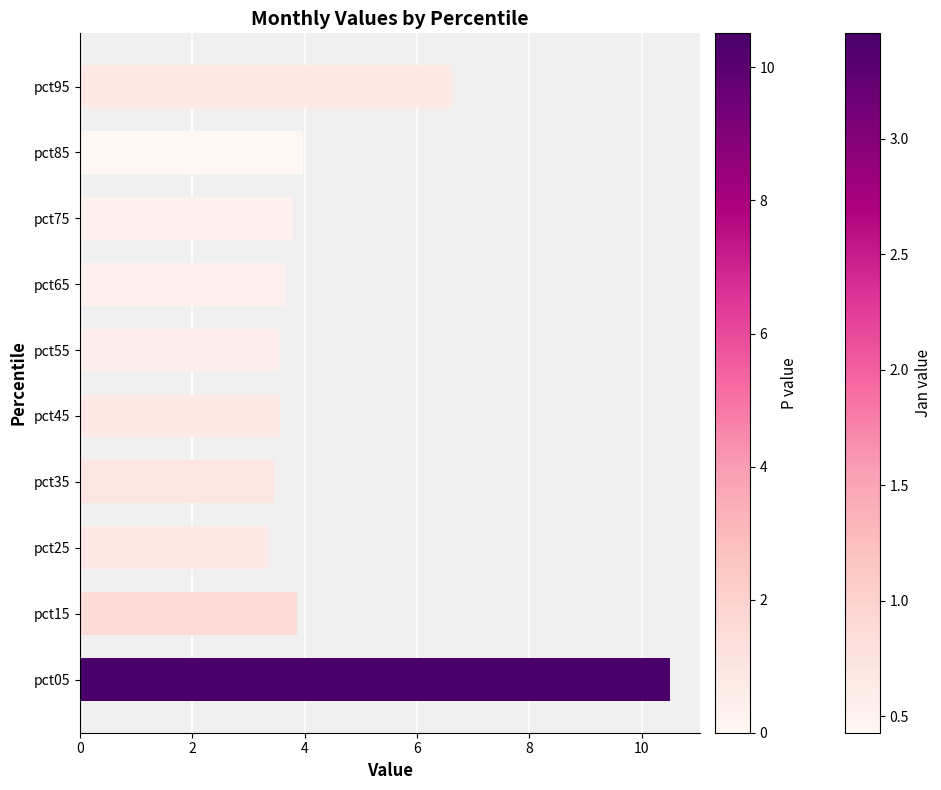

Count the number of data series in this chart.

6